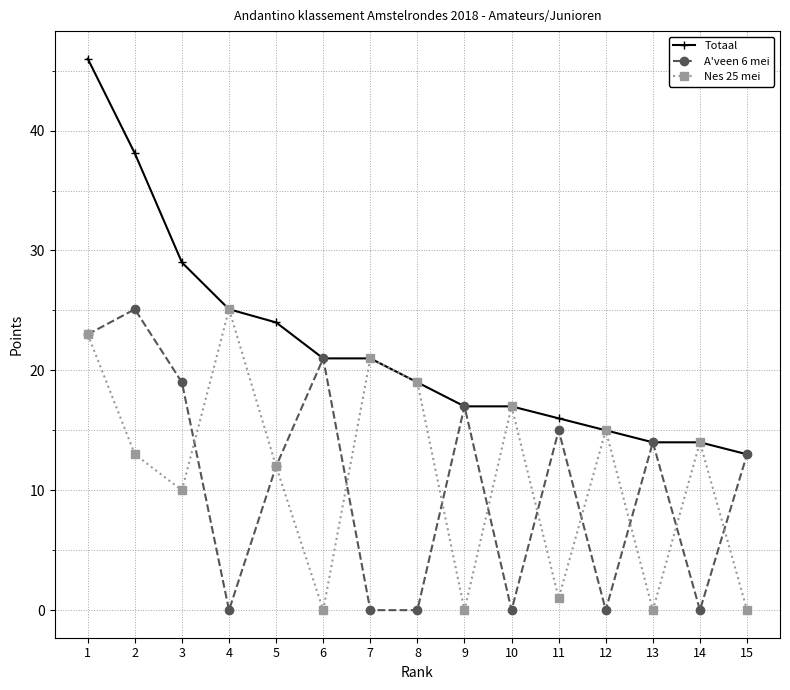

What is the value of the Nes 25 mei point at the 14th from the left?

14.0